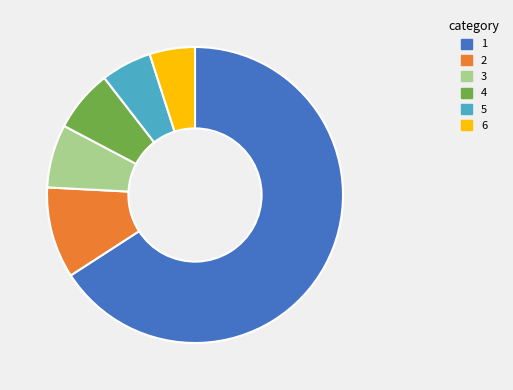

Which slice is the smallest?

6